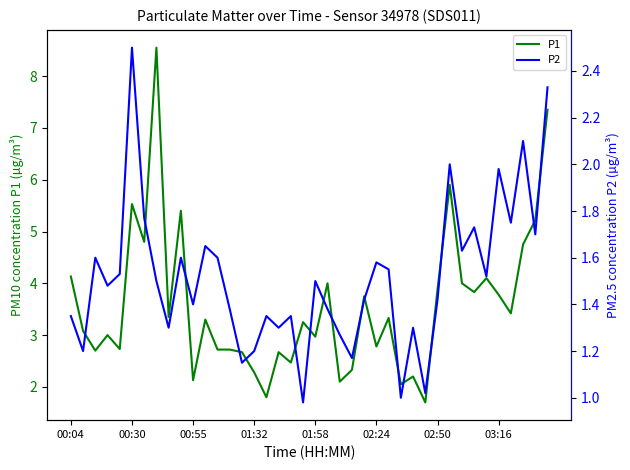

True or false: P1 has a value of 1.1 at 37.

False